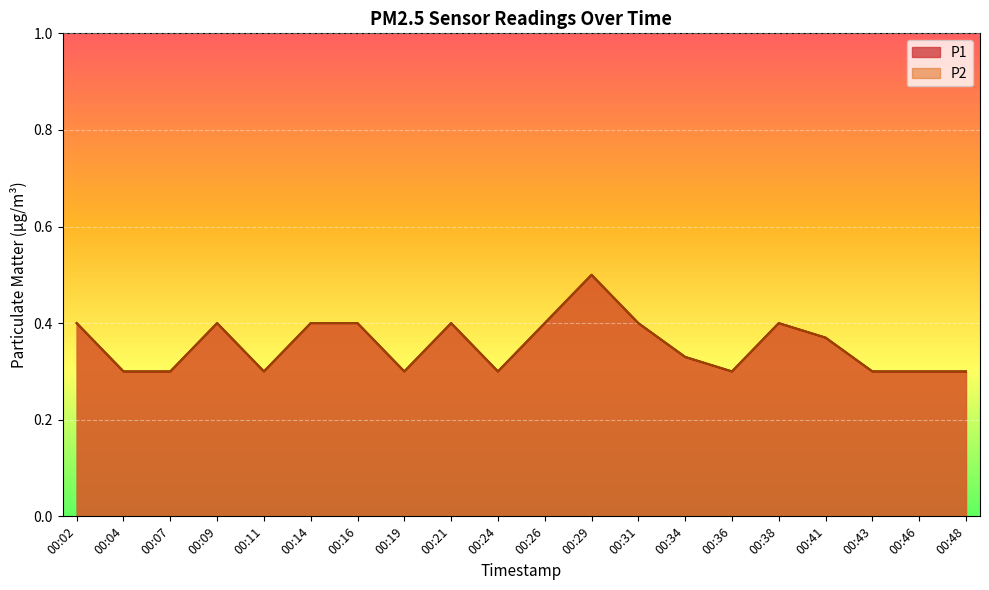

What is the greatest value displayed?

0.5